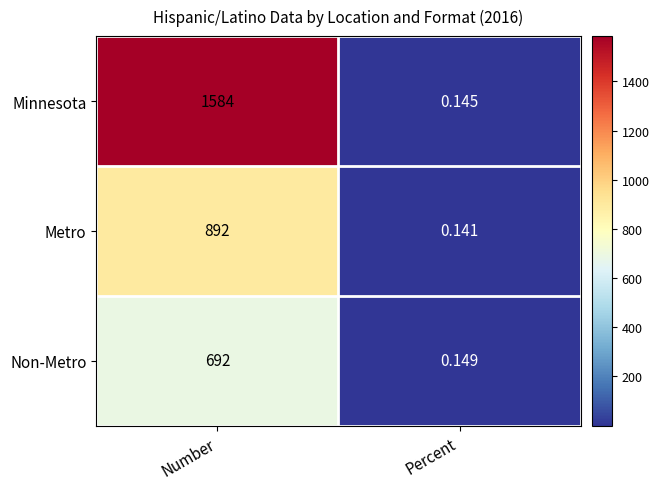

Which label corresponds to the smallest value in the chart?

Percent